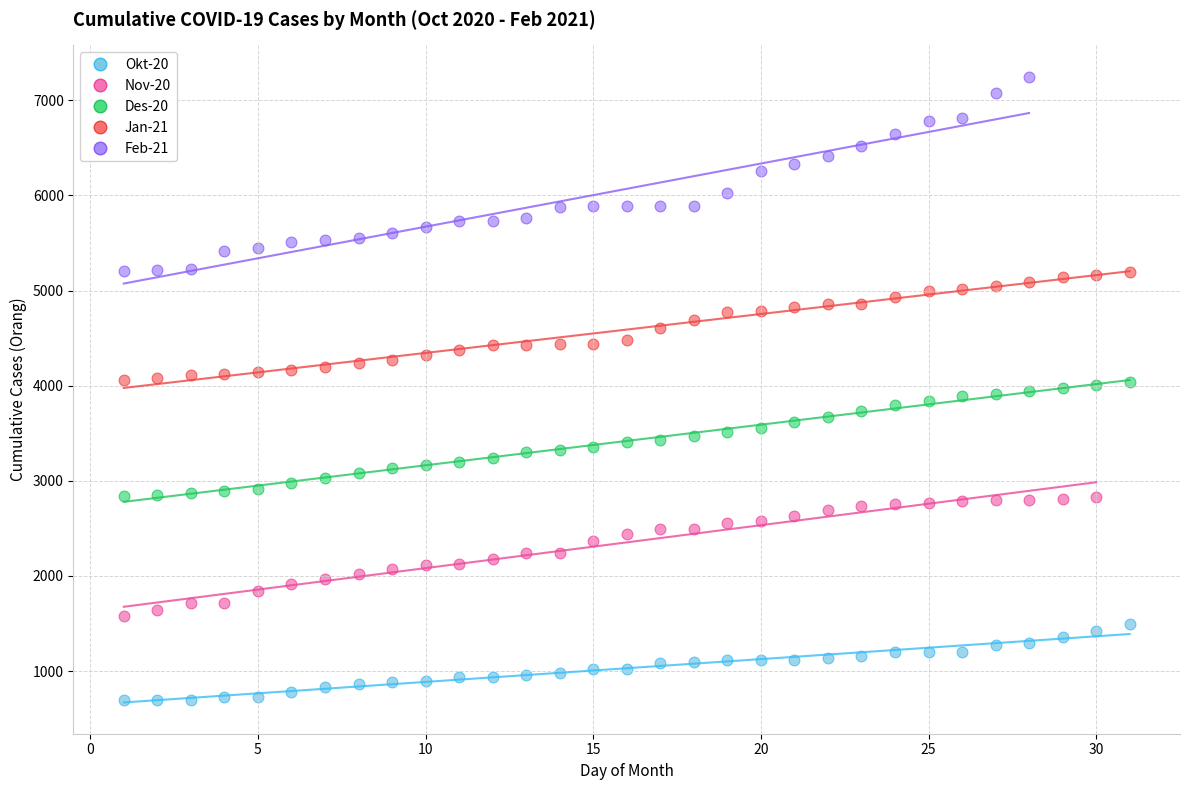

Which series reaches the minimum Y coordinate?

Okt-20